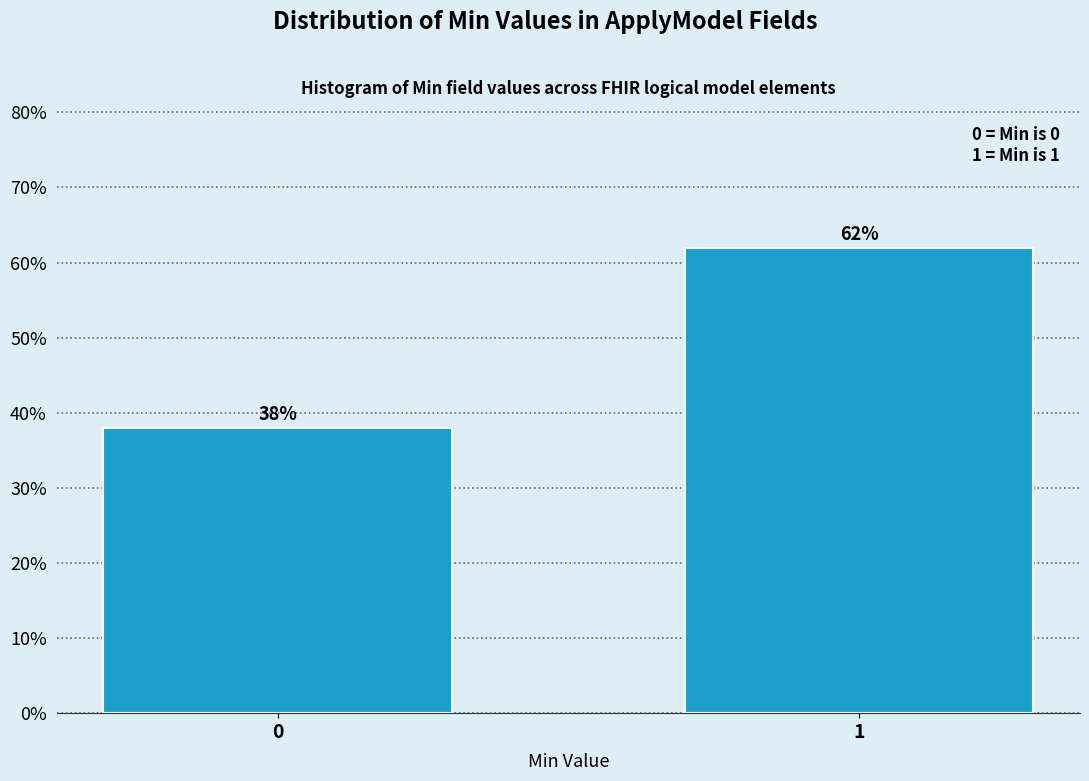

Reading left to right, extract all data points from this chart.

38	62